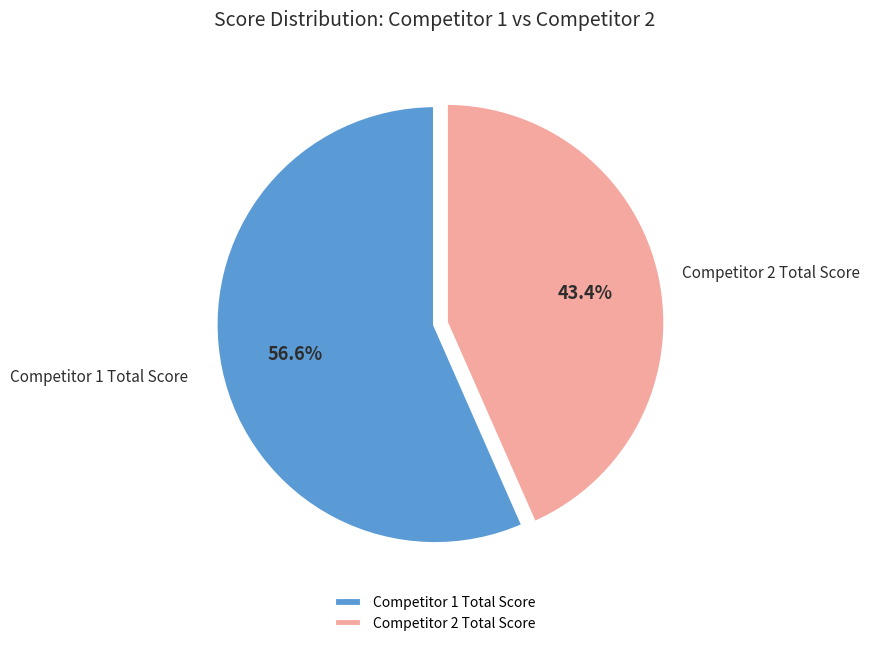

What is the largest slice in the pie chart?

Competitor 1 Total Score